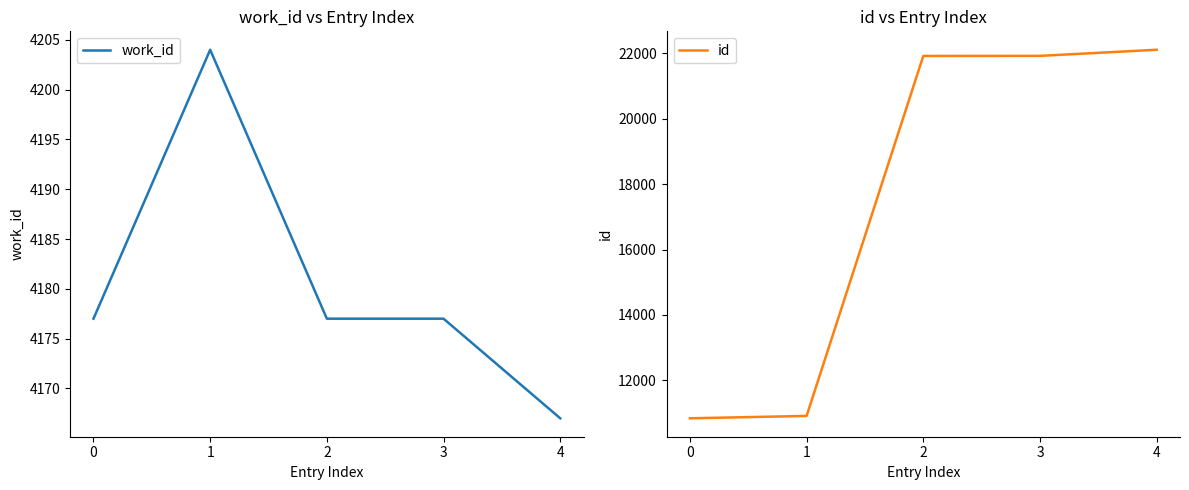

Reading left to right, transcribe all the data shown in this chart.

work_id: 4177	4204	4177	4177	4167
id: 10838	10911	21921	21923	22110